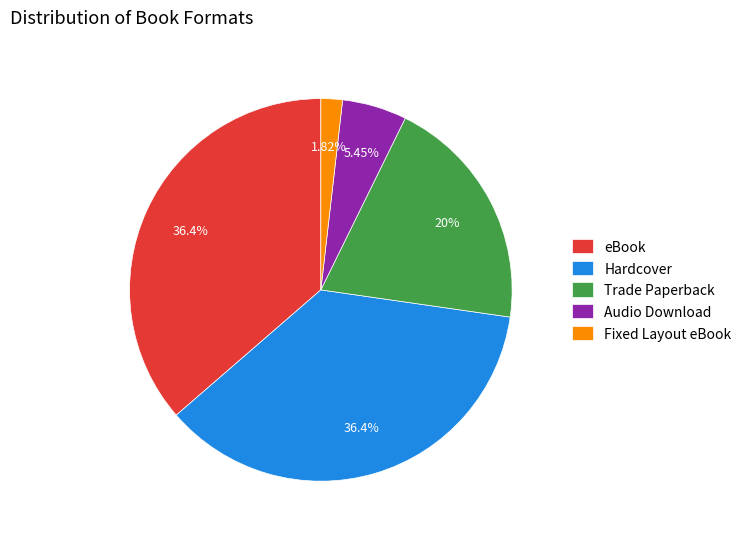

Approximately how many times larger is the value at Hardcover compared to Trade Paperback?

1.8